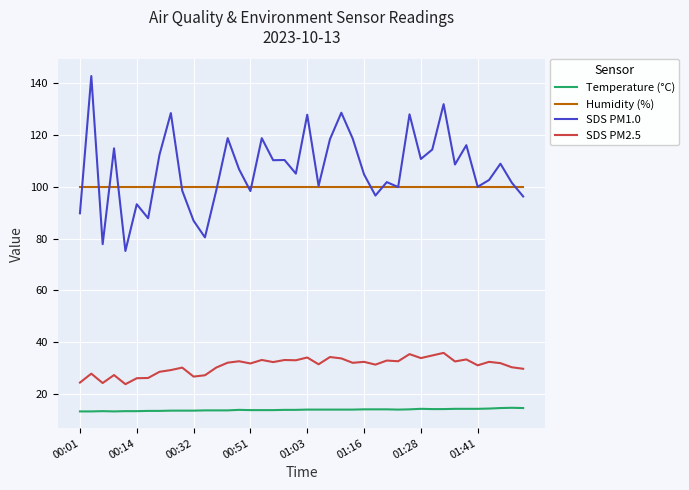

True or false: SDS PM2.5 and Humidity (%) cross at least once.

False